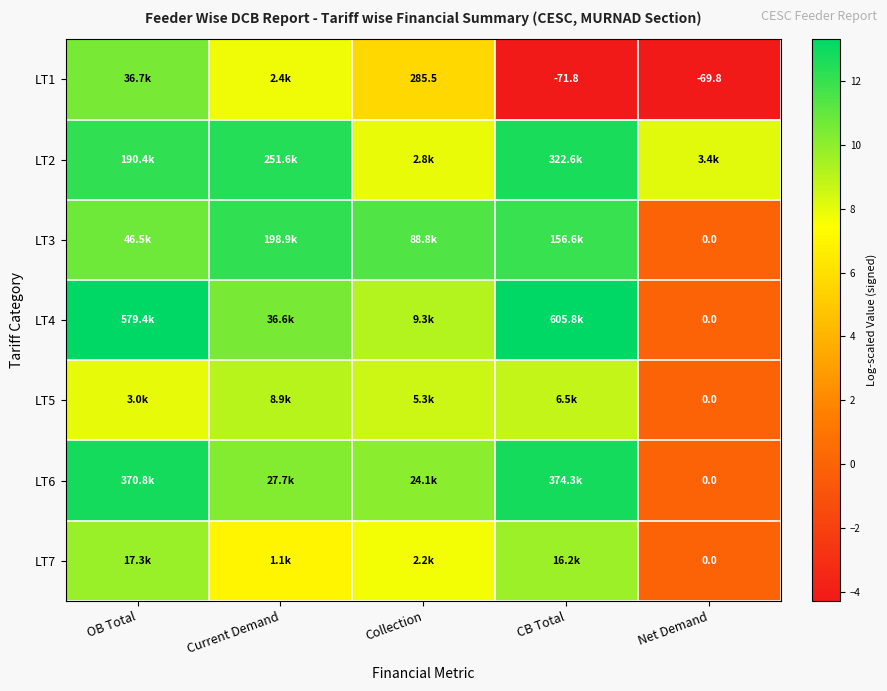

The LT6 series shows 12.8 at OB Total. True or false?

True